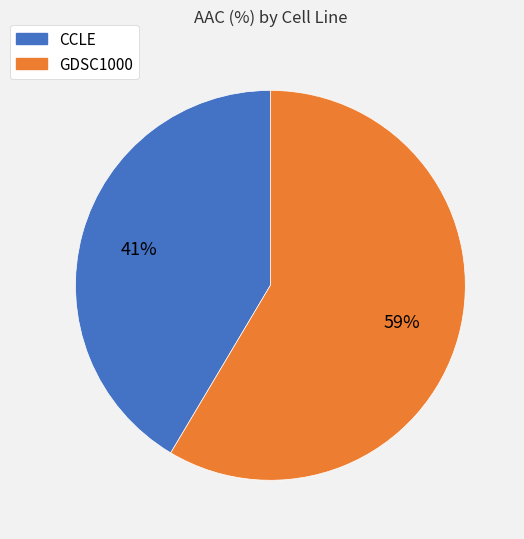

Combined, do GDSC1000 and CCLE account for over 50%?

Yes